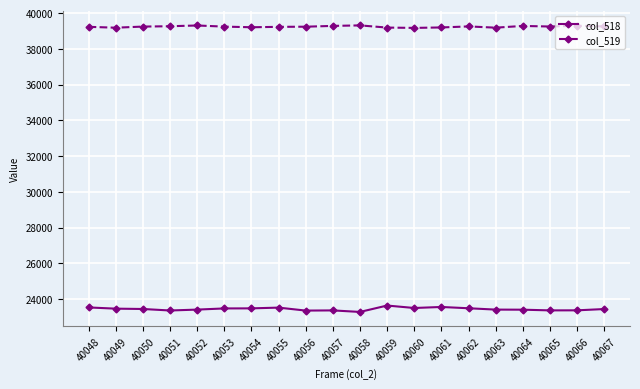

Rank the series at 40066 from highest to lowest value.

col_519, col_518